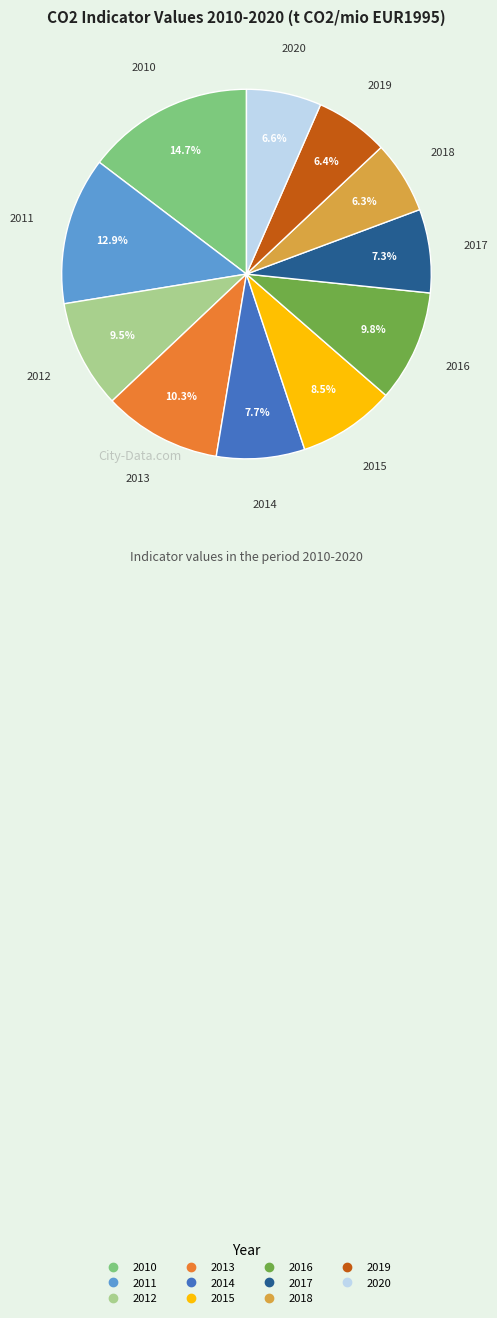

Is the sum of 2014 and 2015 greater than half?

No